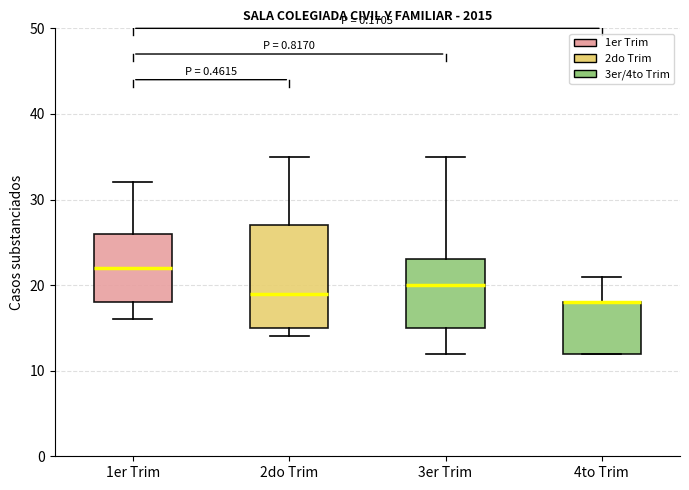

Reading left to right, transcribe this box plot: for each box, give where its median line is, the range the box spans, and where its two whiskers end, as read against the y-axis. The values are not printed on the chart, so give them approximately, as read against the axis.

1er Trim: median 22, box 18 to 26, whiskers 16 to 32
2do Trim: median 19, box 15 to 27, whiskers 14 to 35
3er Trim: median 20, box 15 to 23, whiskers 12 to 35
4to Trim: median 18 (drawn on the box's upper edge), box 12 to 18, whiskers 12 to 21